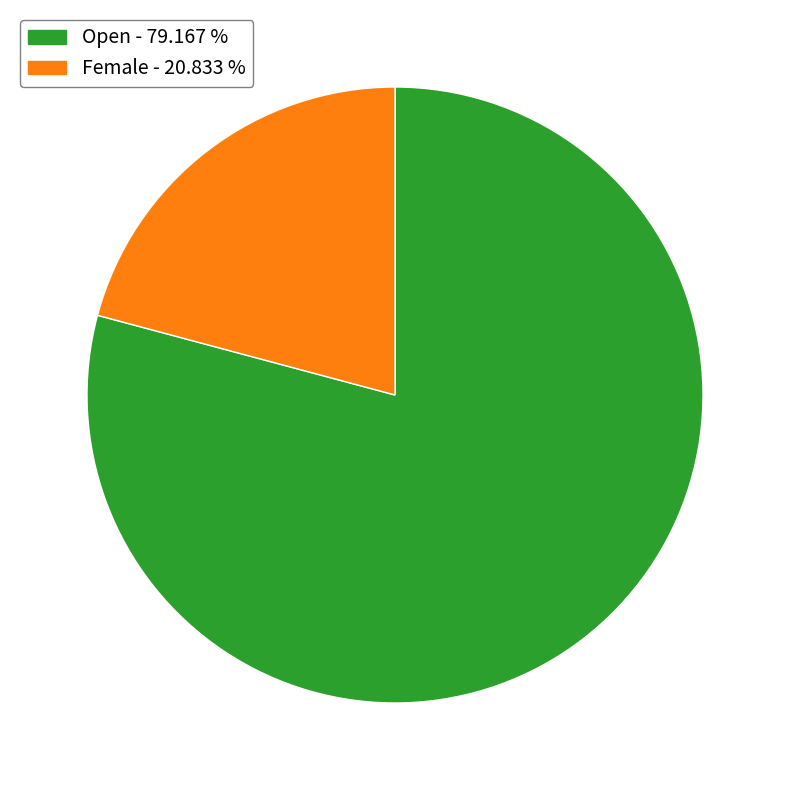

How many slices are in this pie chart?

2